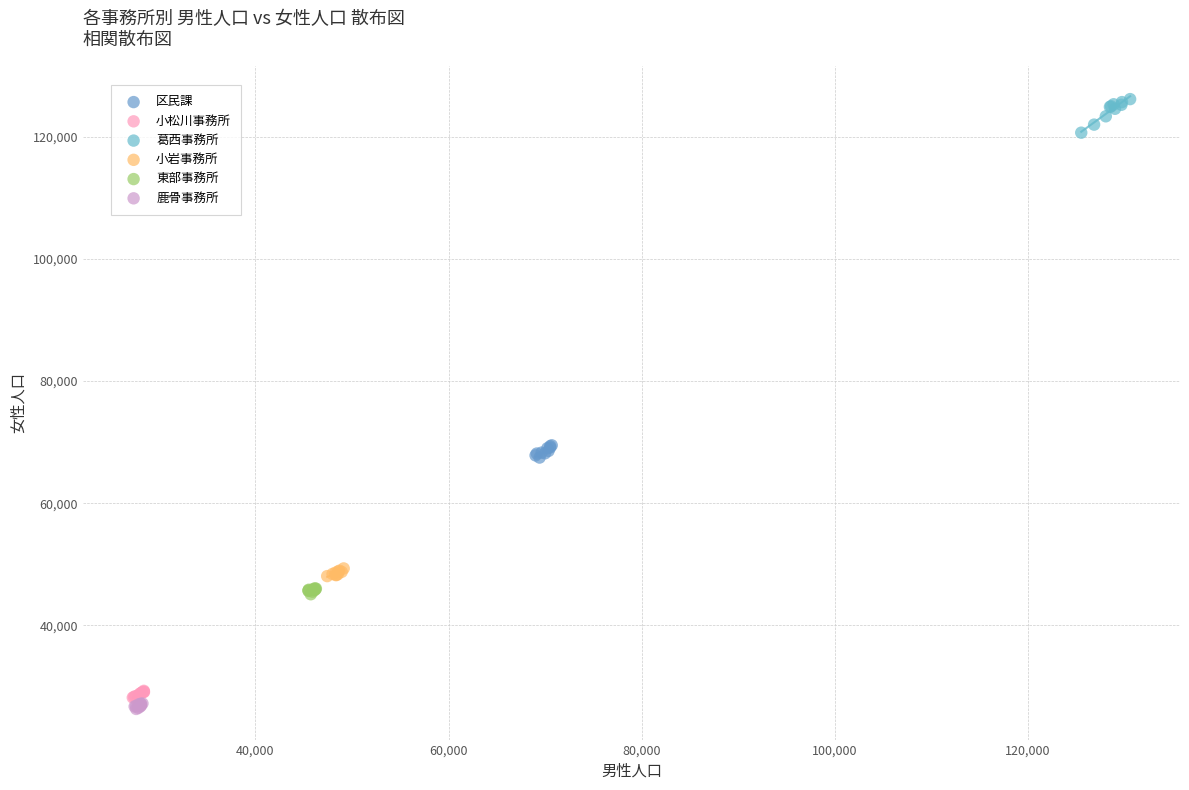

Which series has the largest Y range (max minus min)?

葛西事務所